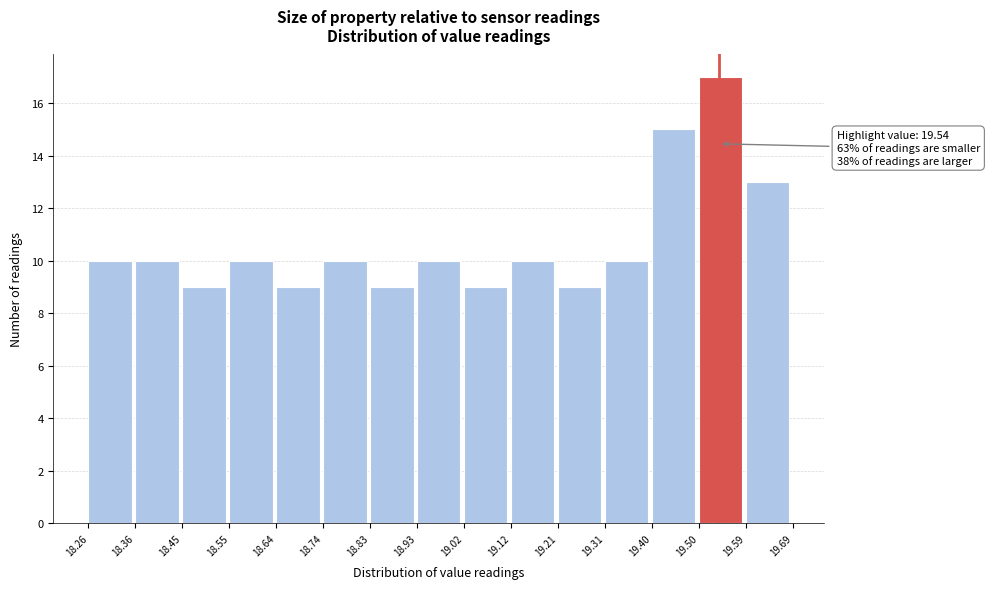

Which range on the x-axis has the tallest bar?

19.50 to 19.59